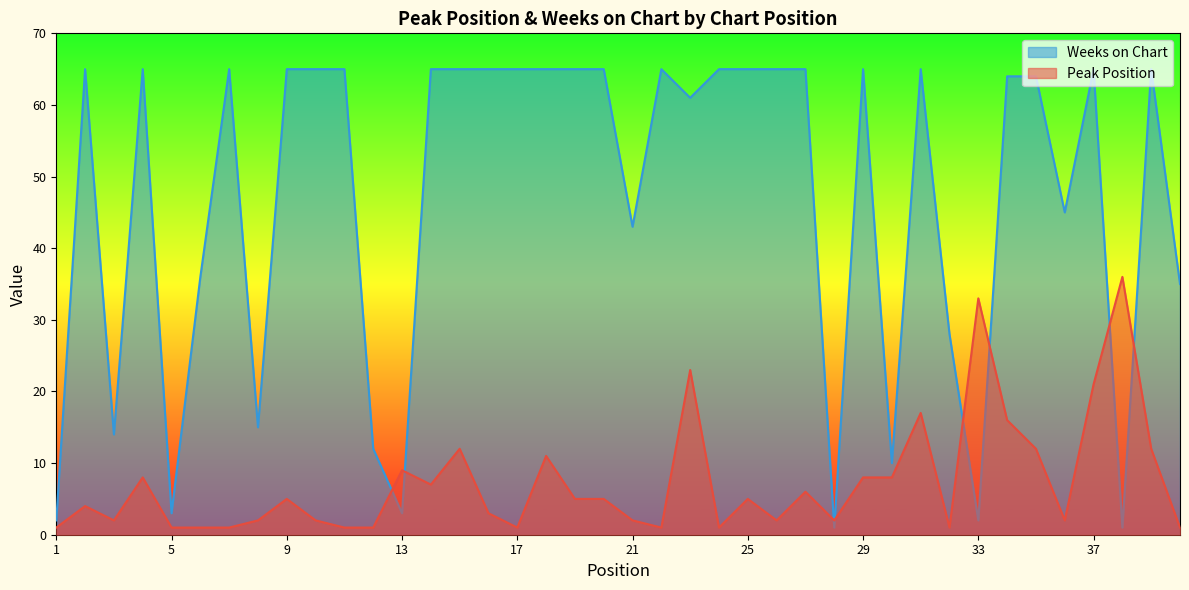

List the series in order of their overall mean, highest first.

Weeks on Chart, Peak Position